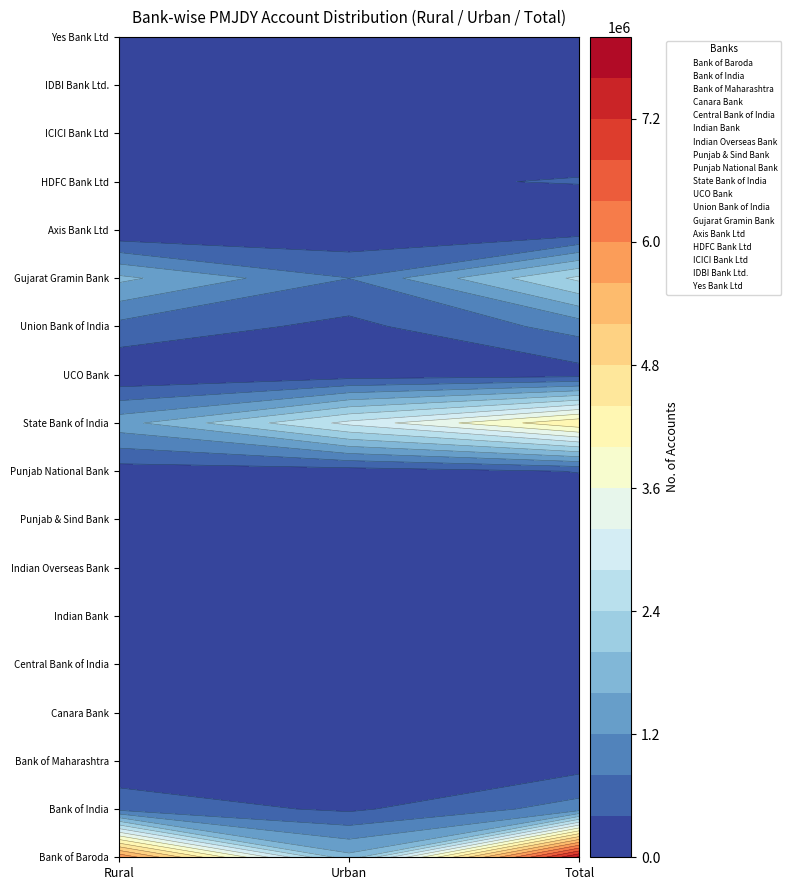

List the series in order of their peak value, highest first.

Bank of Baroda, State Bank of India, Gujarat Gramin Bank, Bank of India, Union Bank of India, HDFC Bank Ltd, Punjab National Bank, Canara Bank, Central Bank of India, UCO Bank, Indian Overseas Bank, ICICI Bank Ltd, Indian Bank, Bank of Maharashtra, IDBI Bank Ltd., Axis Bank Ltd, Yes Bank Ltd, Punjab & Sind Bank